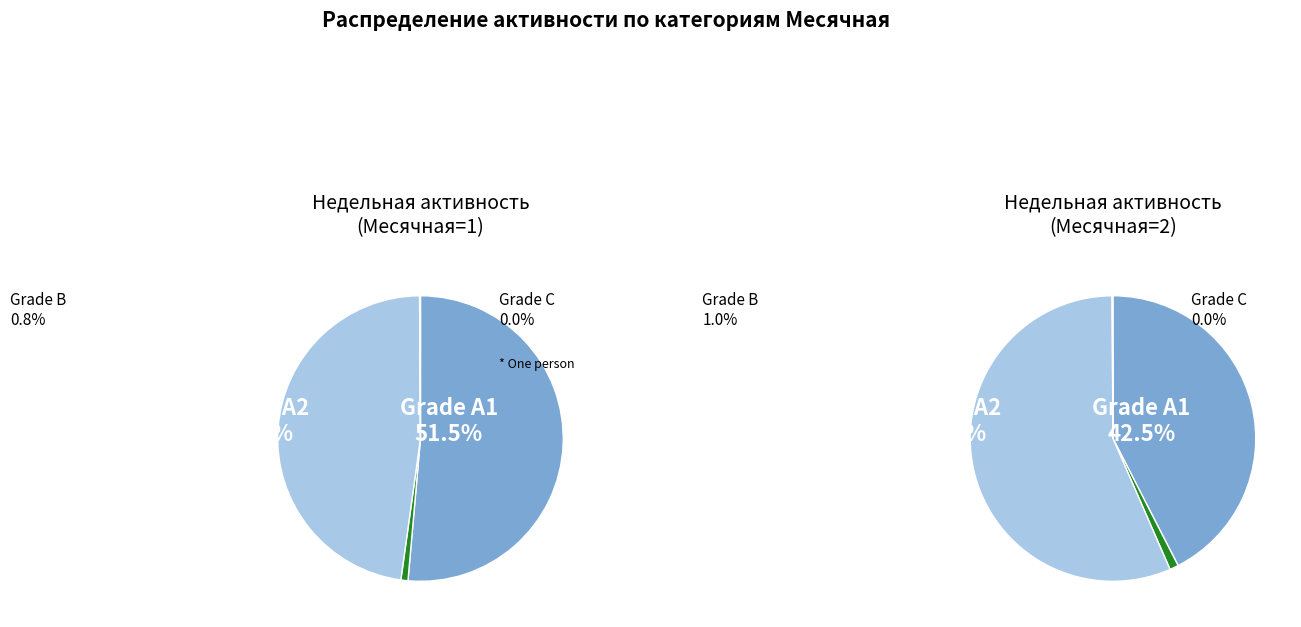

To the nearest percent, what is the average slice percentage?

25%